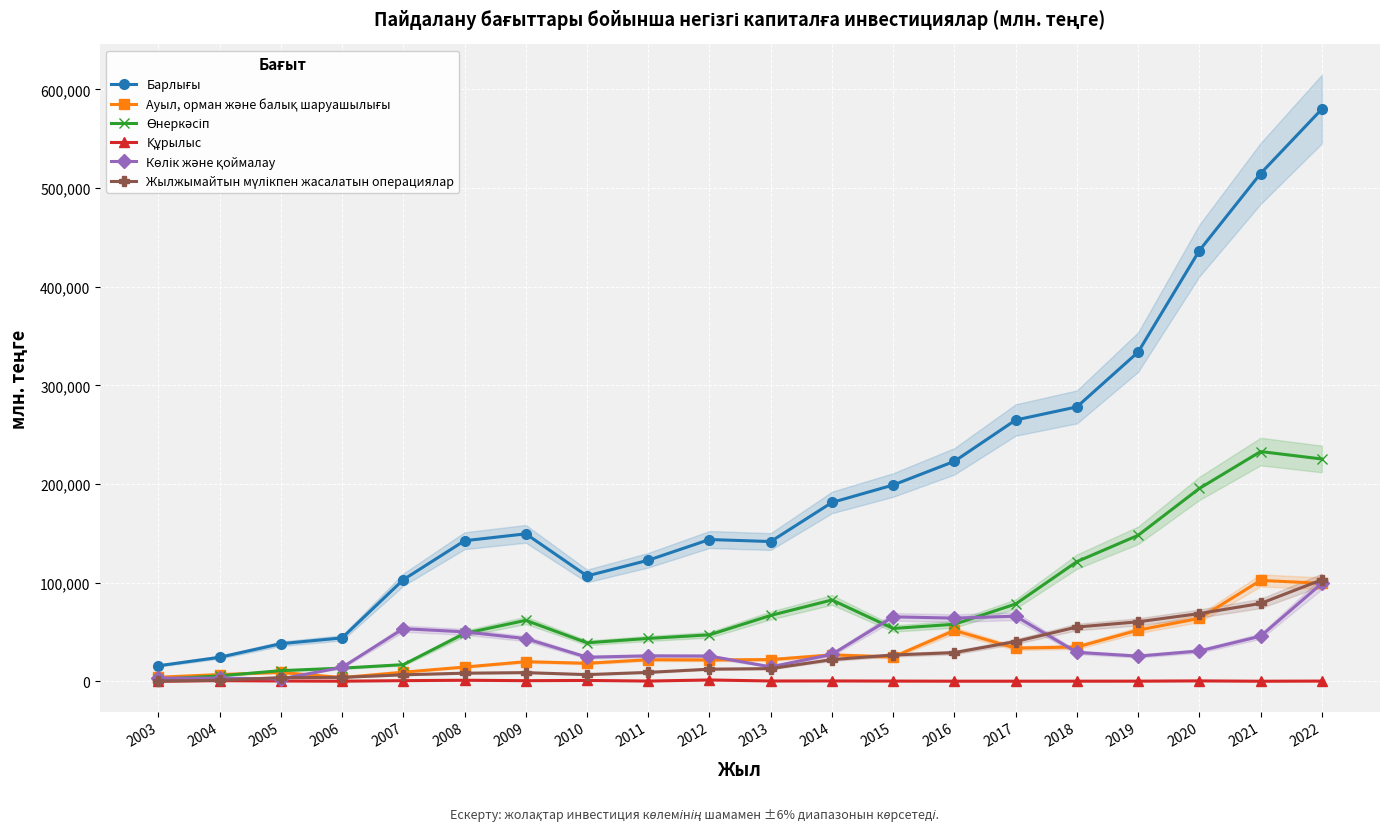

How many lines are shown in the chart?

6